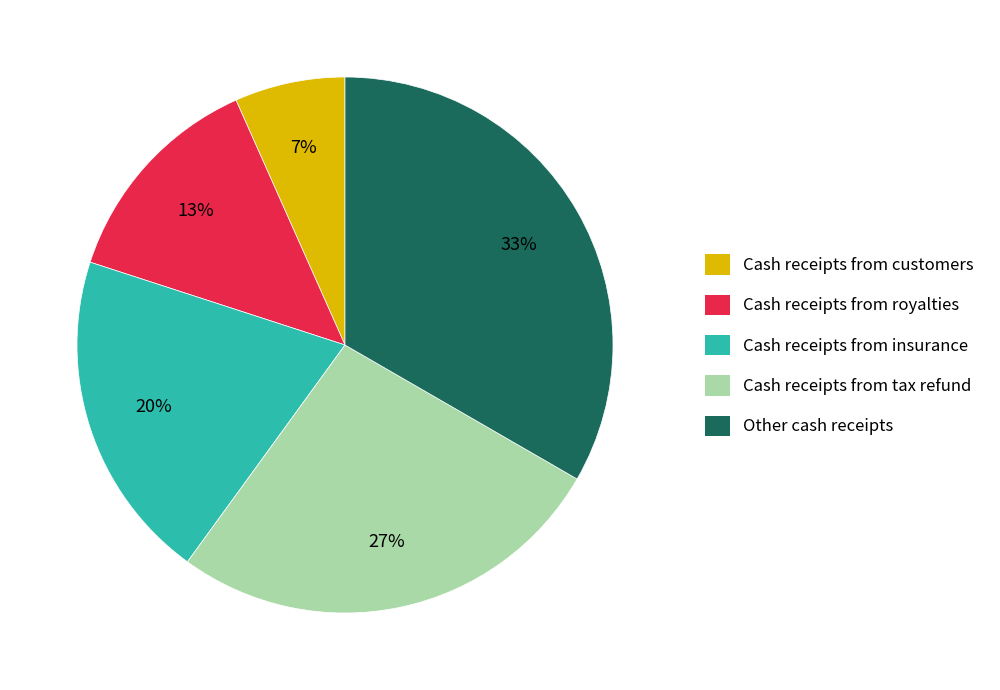

Does any single category account for the majority?

No